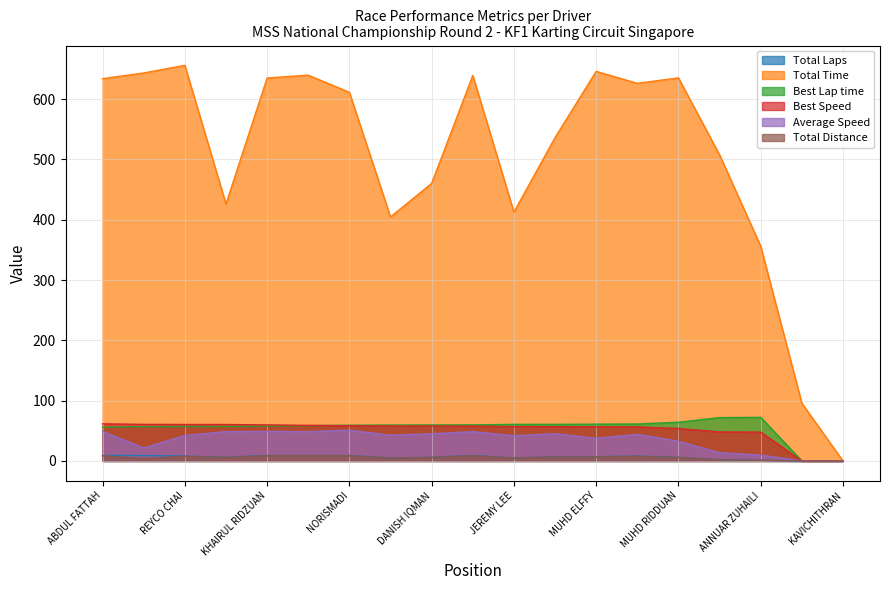

What is the difference between the highest and lowest values at MUHD RIDDUAN?

629.5